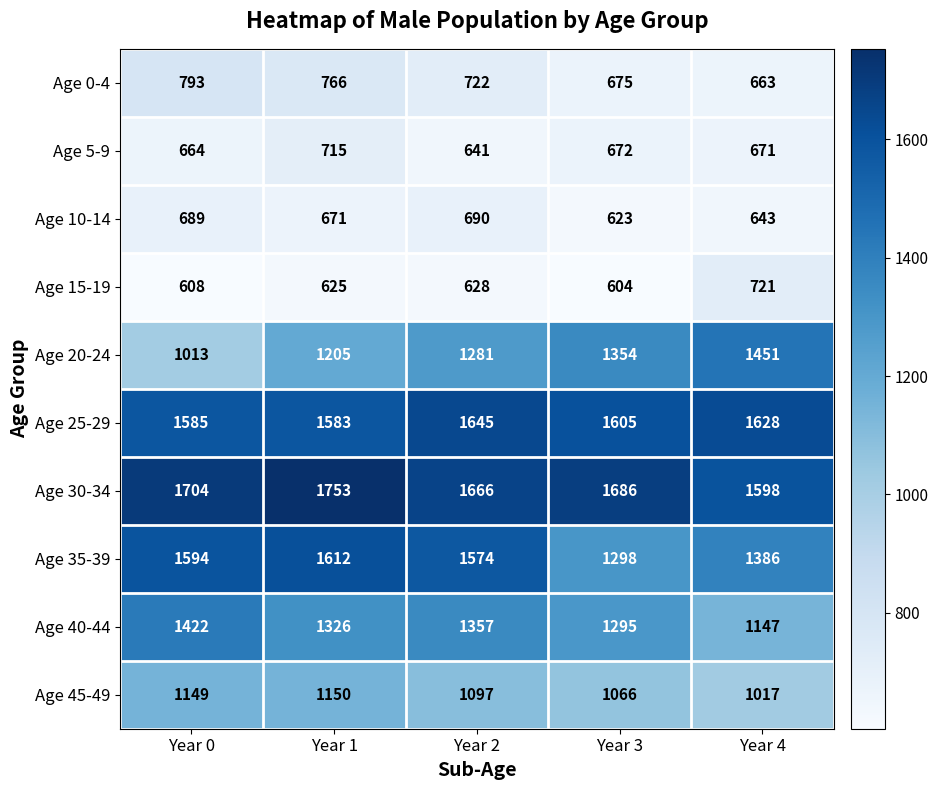

Where is Age 30-34 nearest to the value 1675?

Year 2